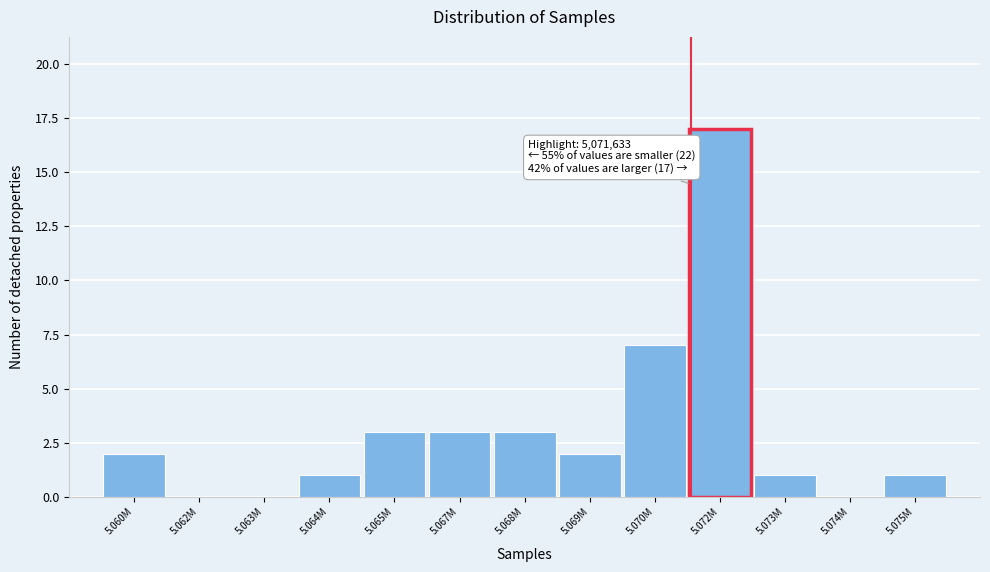

Reading left to right, extract all data points from this chart.

5.060M=2	5.062M=0	5.063M=0	5.064M=1	5.065M=3	5.067M=3	5.068M=3	5.069M=2	5.070M=7	5.072M=17	5.073M=1	5.074M=0	5.075M=1